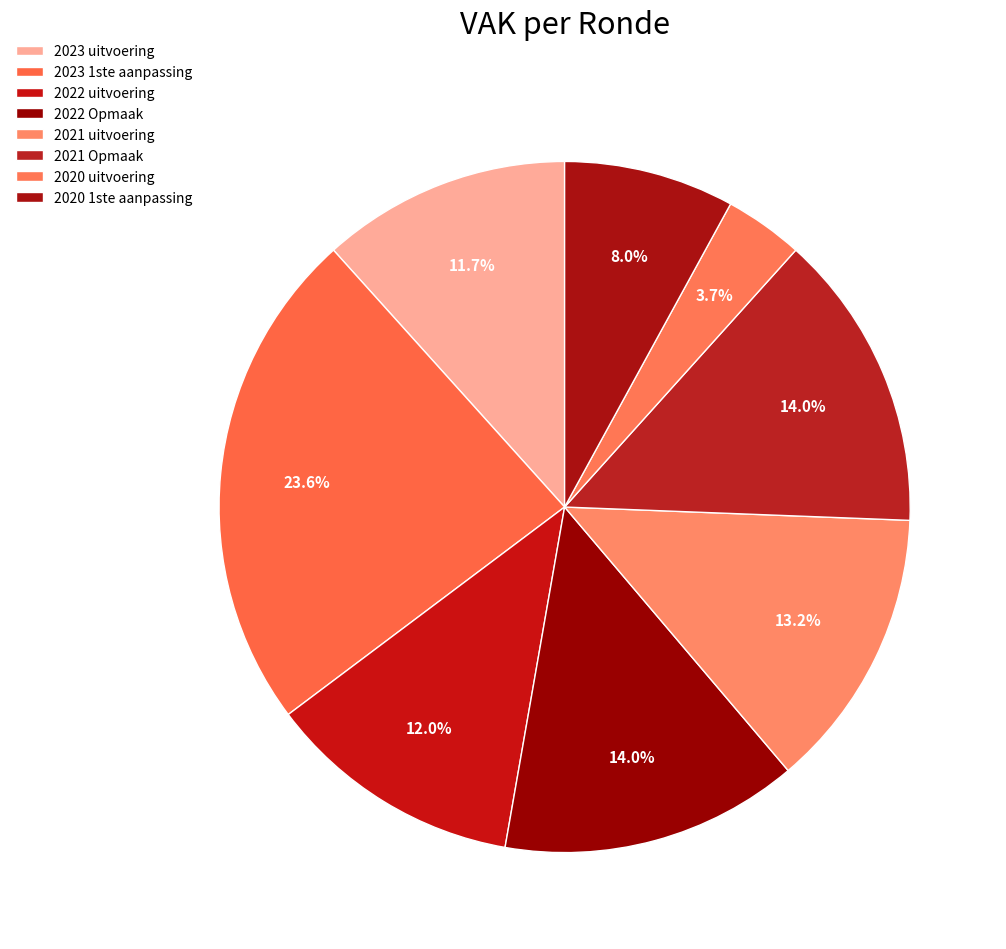

Is it true that 2021 Opmaak is 14% of the pie?

True